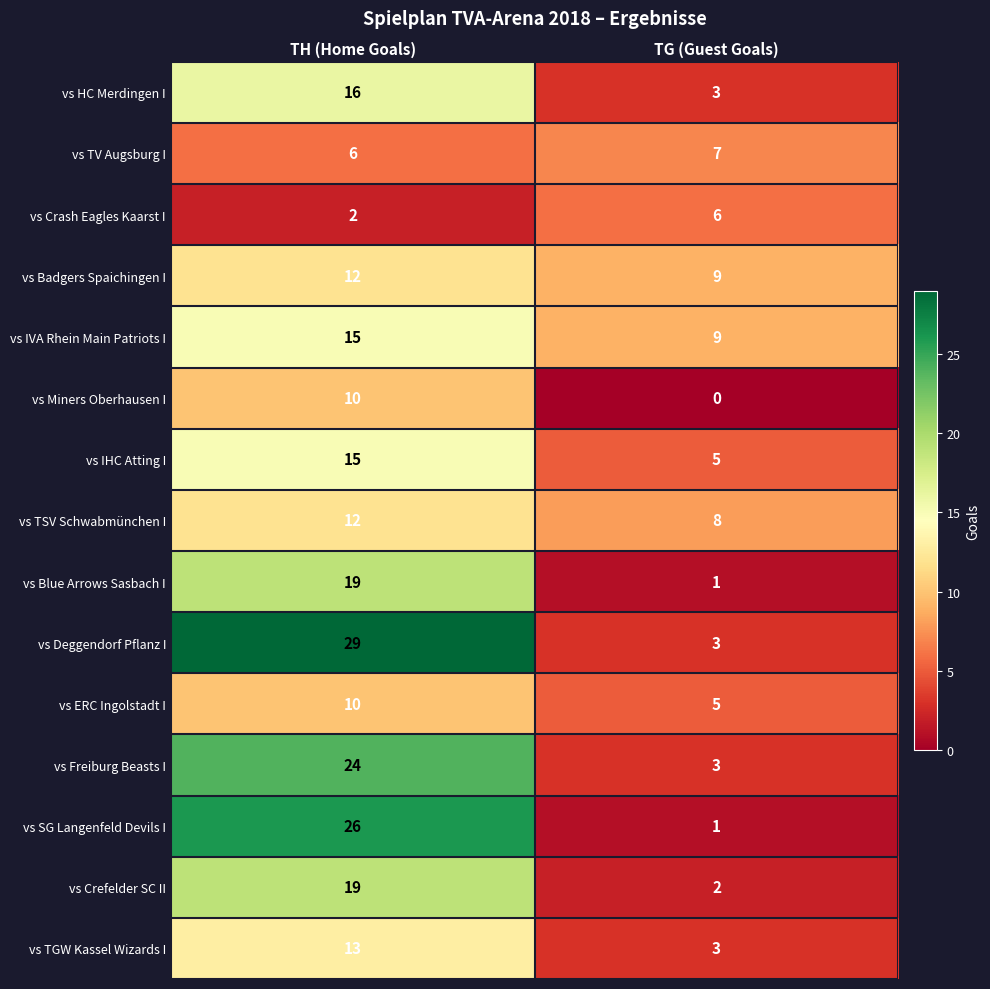

Reading left to right, transcribe all the data shown in this chart.

vs HC Merdingen I: TH (Home Goals)=16	TG (Guest Goals)=3
vs TV Augsburg I: TH (Home Goals)=6	TG (Guest Goals)=7
vs Crash Eagles Kaarst I: TH (Home Goals)=2	TG (Guest Goals)=6
vs Badgers Spaichingen I: TH (Home Goals)=12	TG (Guest Goals)=9
vs IVA Rhein Main Patriots I: TH (Home Goals)=15	TG (Guest Goals)=9
vs Miners Oberhausen I: TH (Home Goals)=10	TG (Guest Goals)=0
vs IHC Atting I: TH (Home Goals)=15	TG (Guest Goals)=5
vs TSV Schwabmünchen I: TH (Home Goals)=12	TG (Guest Goals)=8
vs Blue Arrows Sasbach I: TH (Home Goals)=19	TG (Guest Goals)=1
vs Deggendorf Pflanz I: TH (Home Goals)=29	TG (Guest Goals)=3
vs ERC Ingolstadt I: TH (Home Goals)=10	TG (Guest Goals)=5
vs Freiburg Beasts I: TH (Home Goals)=24	TG (Guest Goals)=3
vs SG Langenfeld Devils I: TH (Home Goals)=26	TG (Guest Goals)=1
vs Crefelder SC II: TH (Home Goals)=19	TG (Guest Goals)=2
vs TGW Kassel Wizards I: TH (Home Goals)=13	TG (Guest Goals)=3